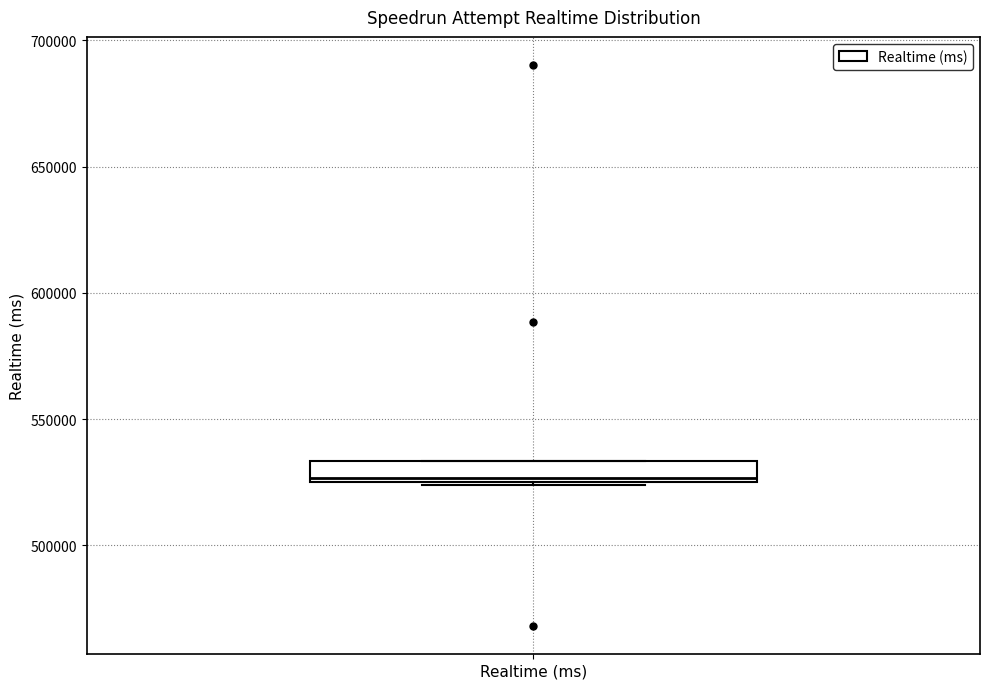

Where is the lower edge of the box for Realtime (ms) on the y-axis? The values are not printed on the chart, so give them approximately, as read against the axis.

525000